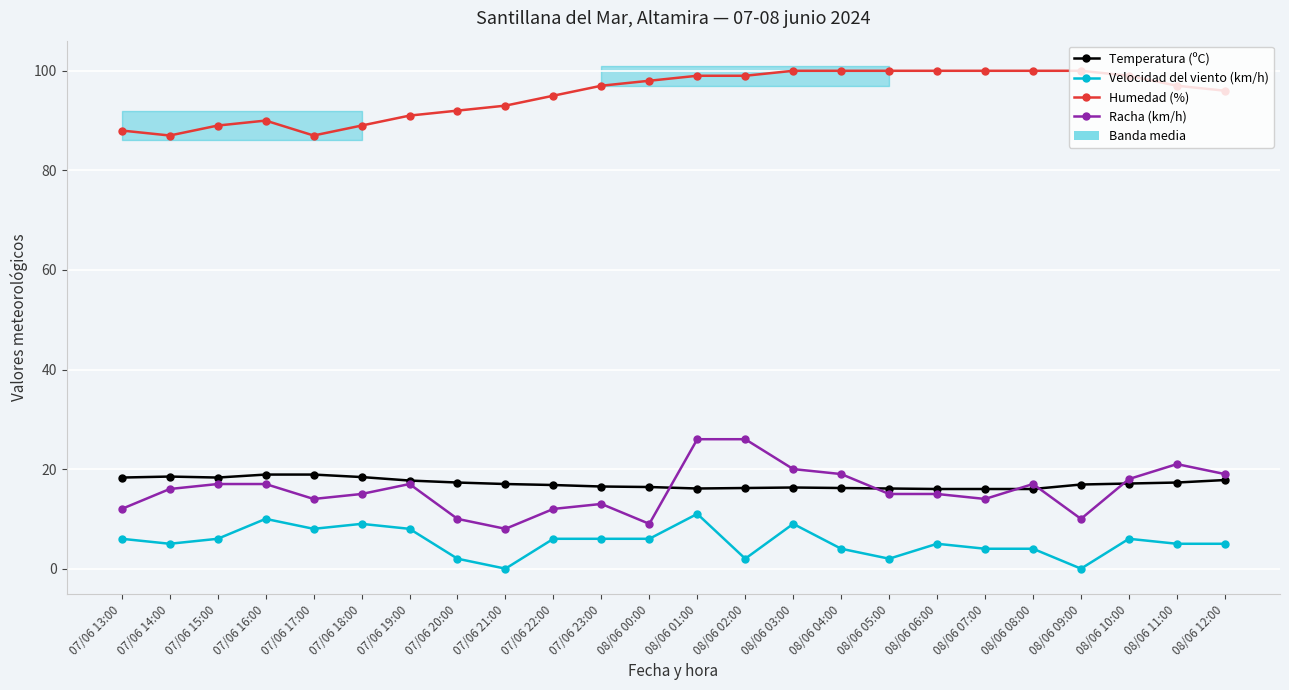

What value does the Humedad (%) series have at 08/06 04:00?

100.0